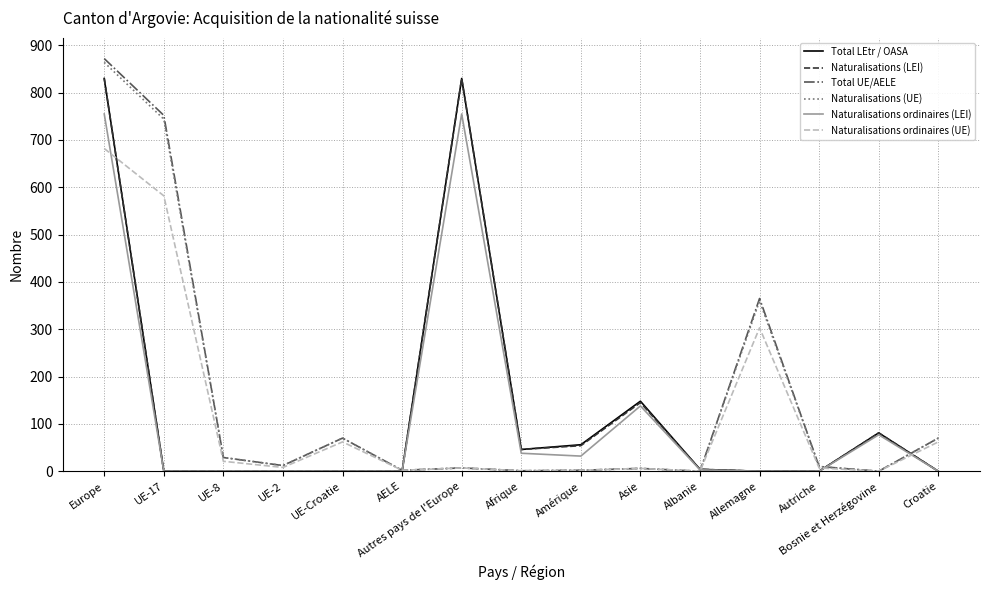

Between which two adjacent categories do Naturalisations ordinaires (UE) and Naturalisations (LEI) first intersect?

Europe and UE-17